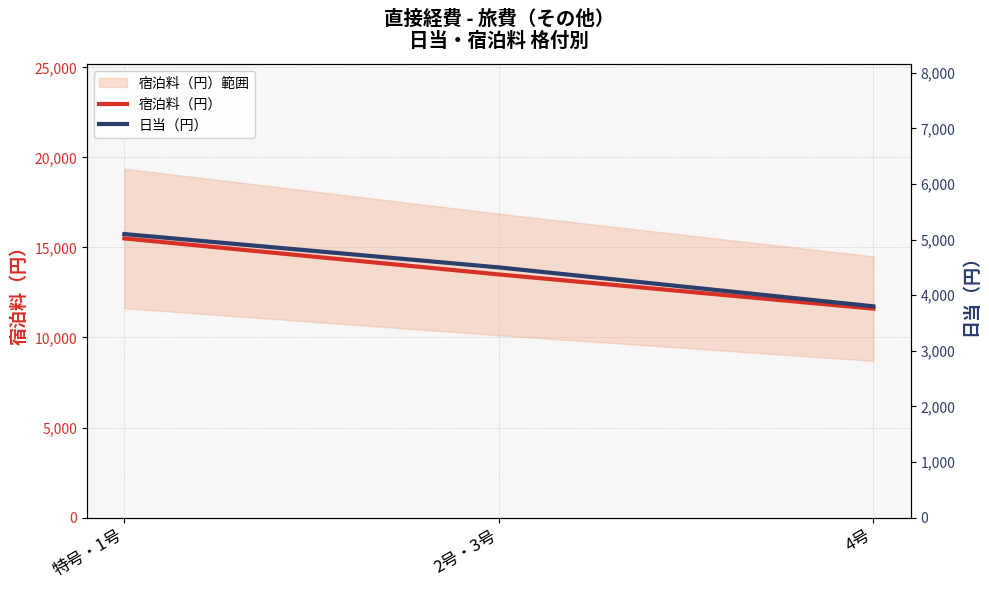

What is the sum of the 宿泊料（円） values at 特号・1号 and 2号・3号?

29000